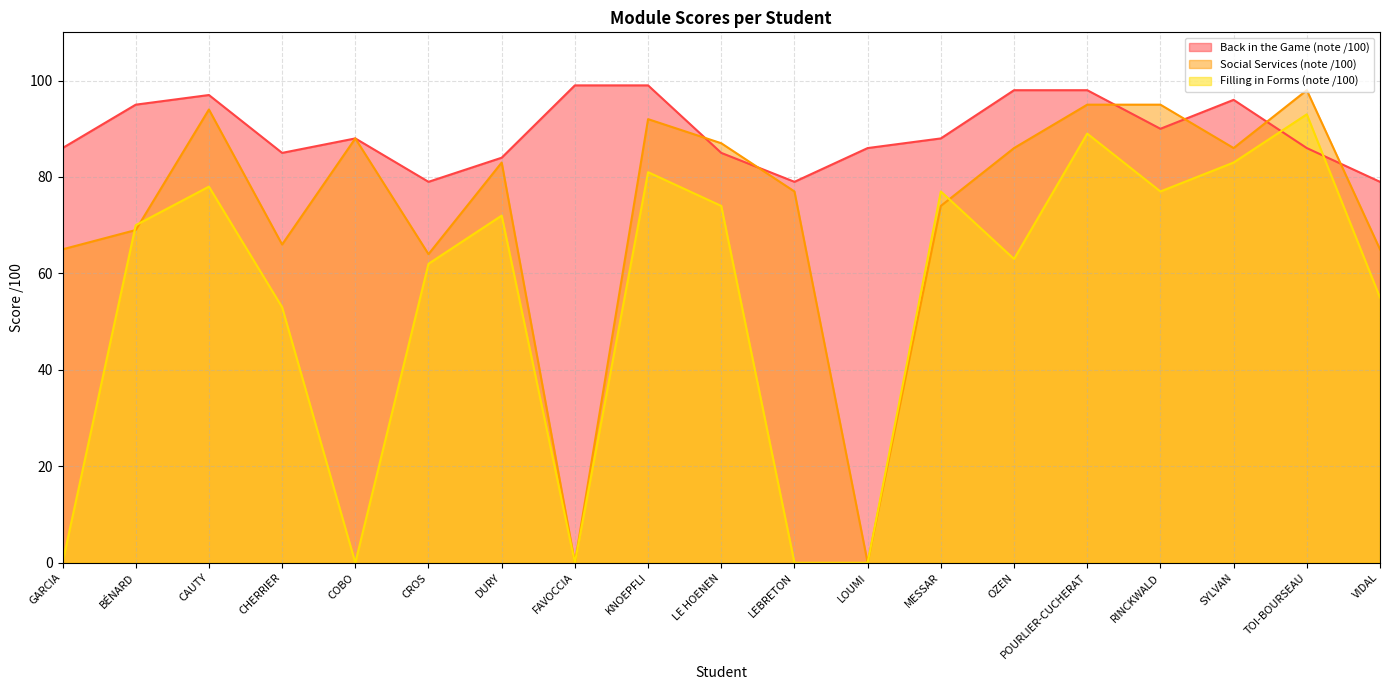

What position from the right is LEBRETON?

9